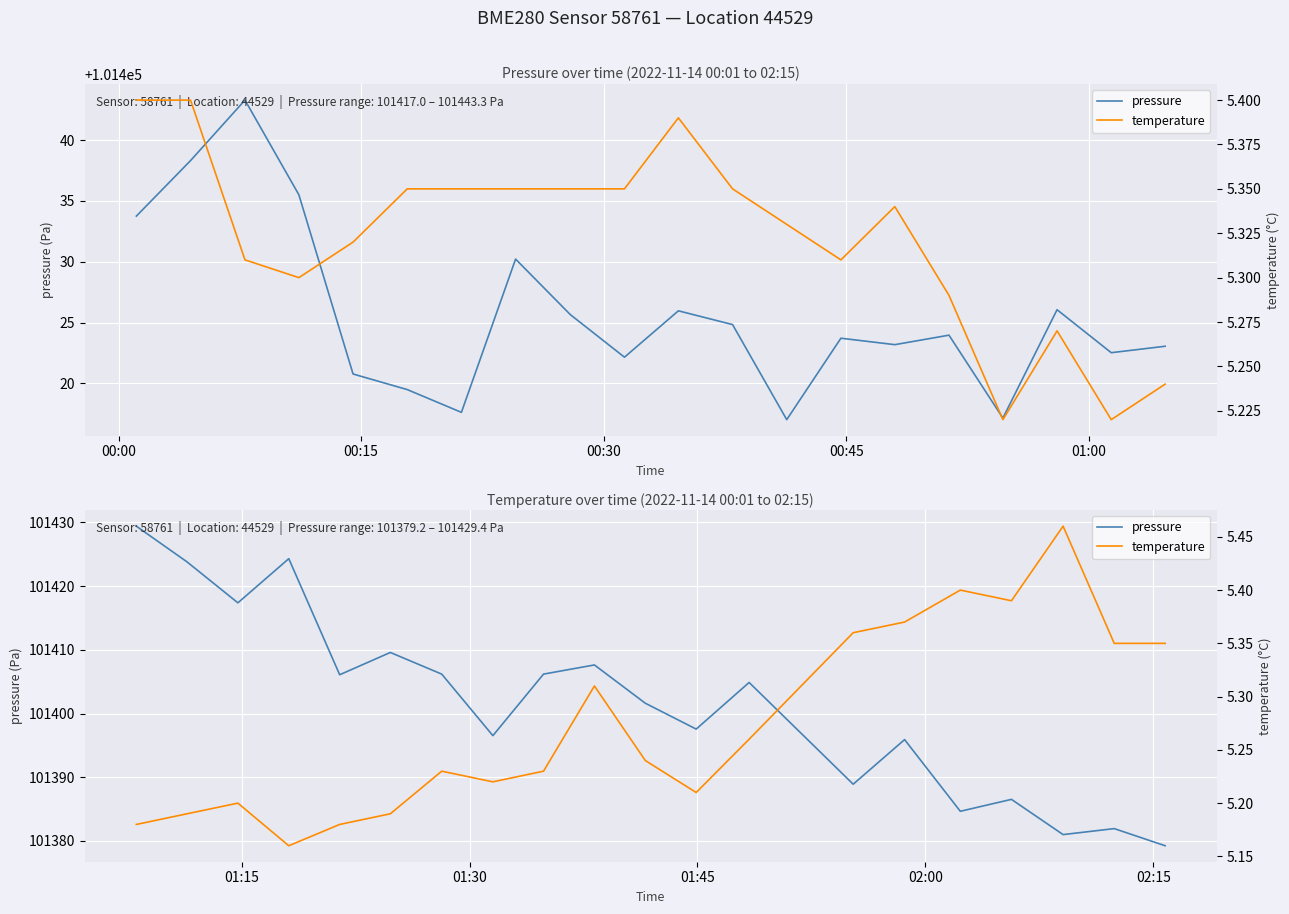

Is the value of temperature at 19 greater than the value of pressure at 18?

No